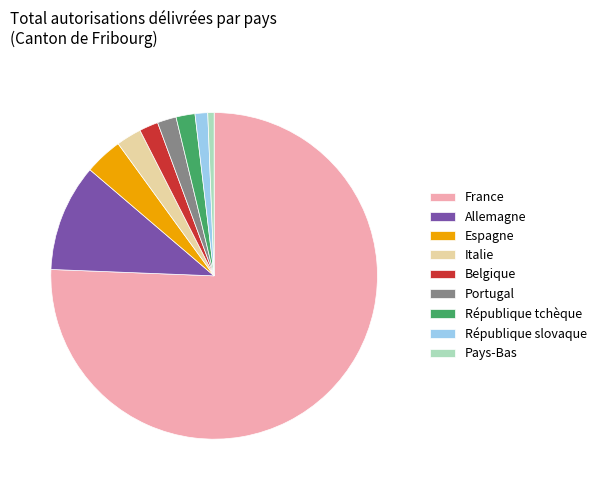

What is the majority slice?

France